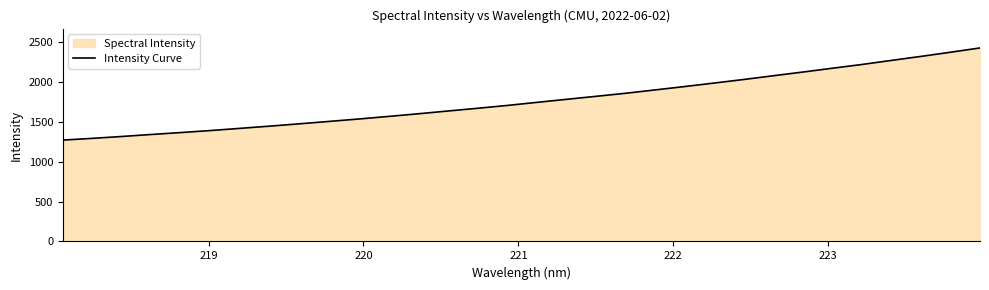

What is the maximum value shown in the chart?

2421.5